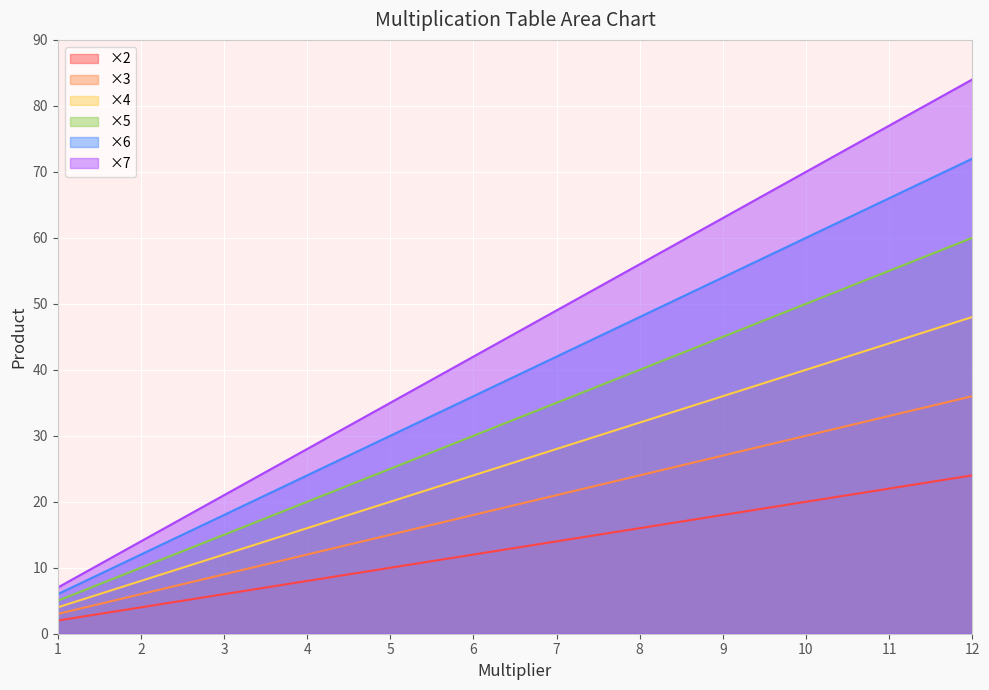

Which category has the highest value across all series?

12